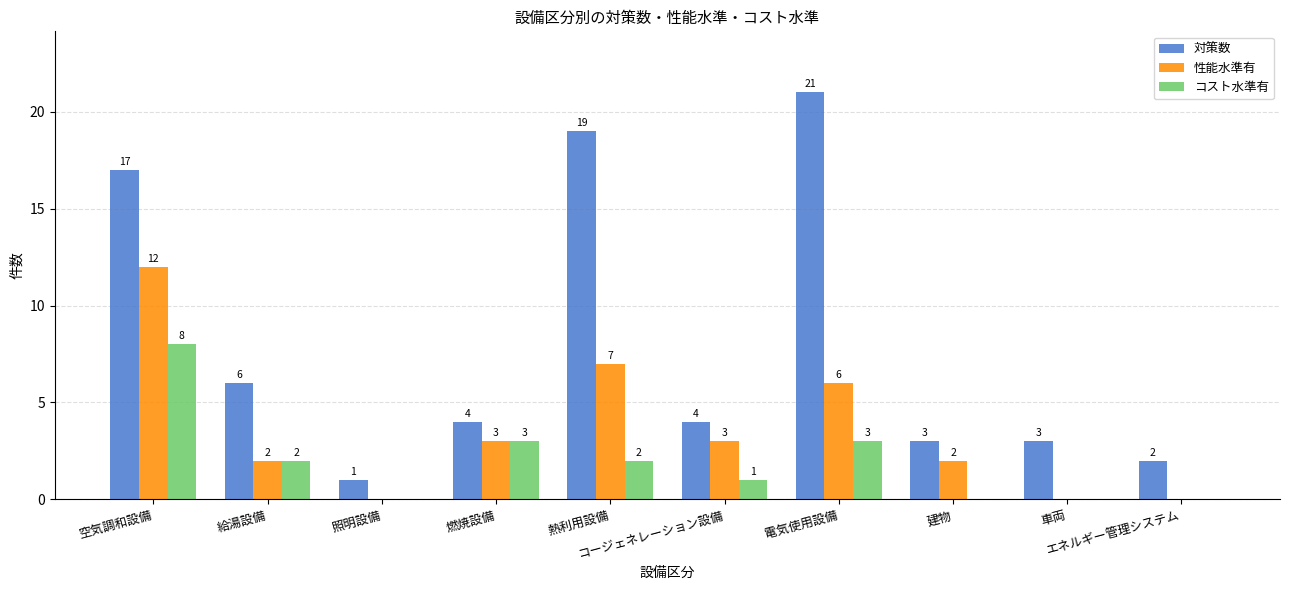

Which series has the largest total across all categories?

対策数